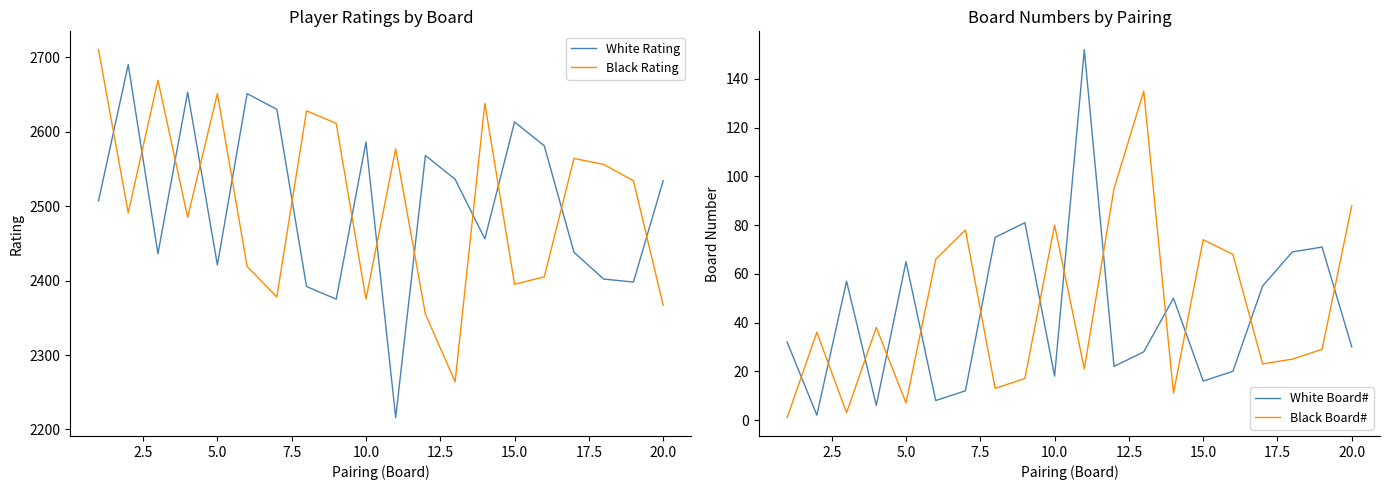

Does the chart have visible grid lines?

No